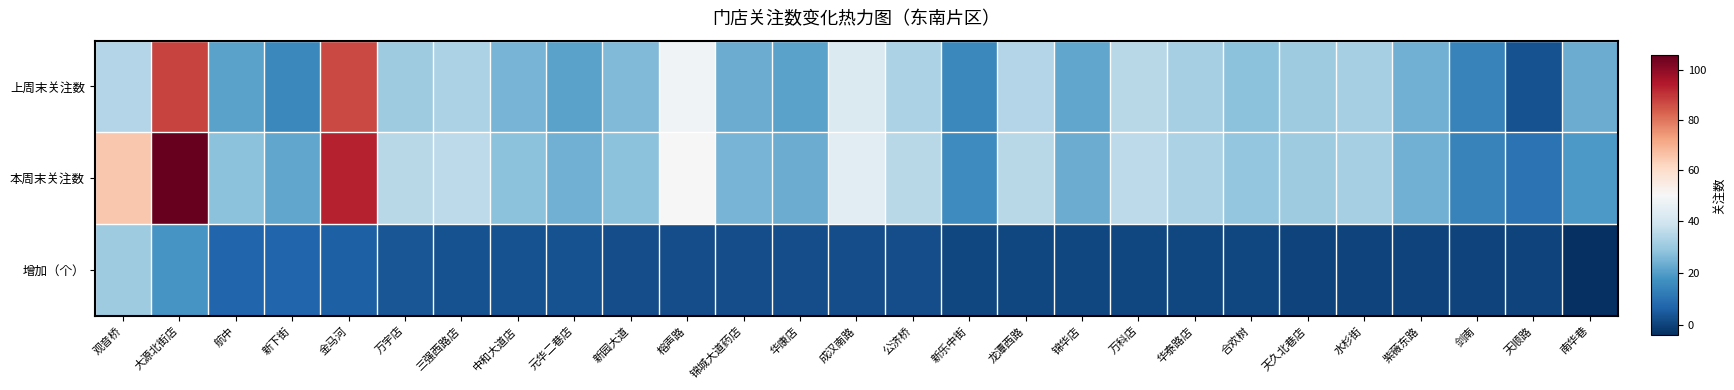

What is the total value across all series at 大源北街店?

212